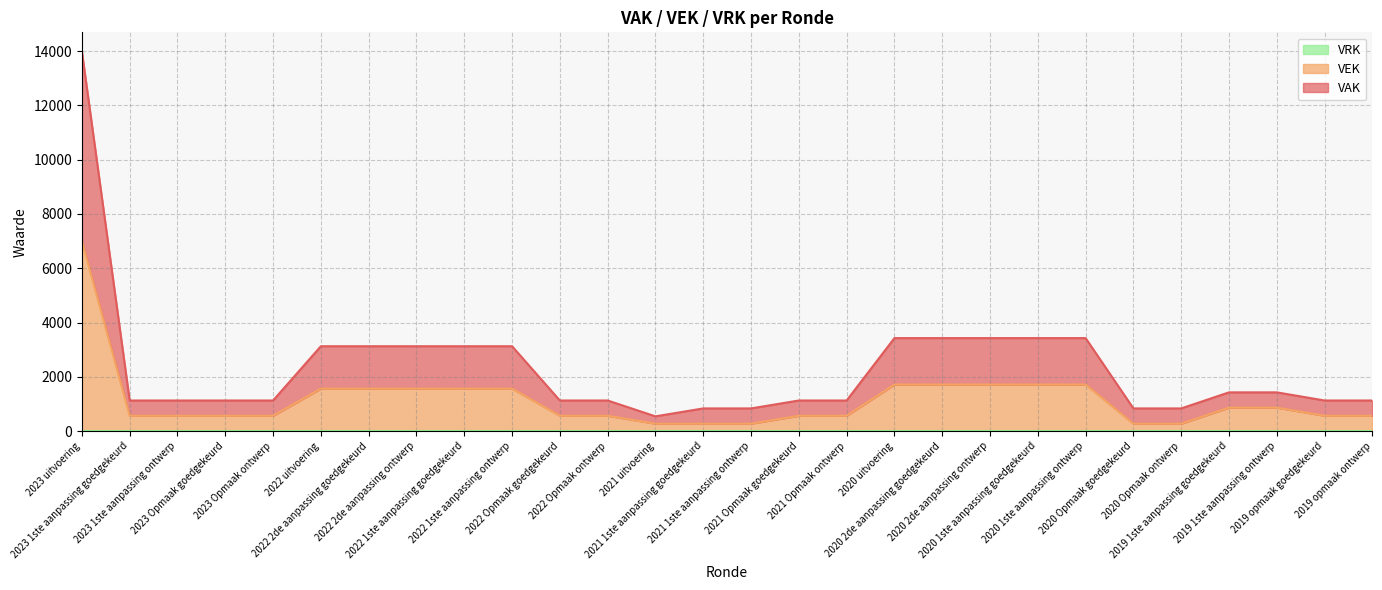

Reading right to left, extract all data points from this chart.

VAK: 1126	1126	1426	1426	834	834	3426	3426	3426	3426	3426	1126	1126	834	834	542	1126	1126	3126	3126	3126	3126	3126	1126	1126	1126	1126	13996
VEK: 563	563	863	863	271	271	1713	1713	1713	1713	1713	563	563	271	271	271	563	563	1563	1563	1563	1563	1563	563	563	563	563	6998